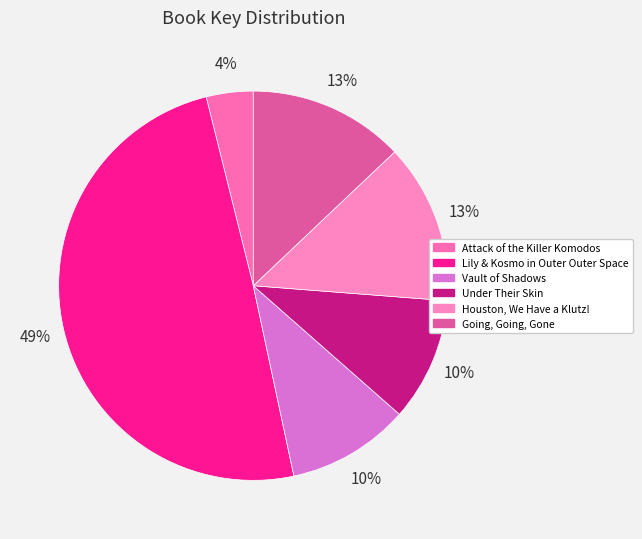

What is the total percentage of Houston, We Have a Klutz! and Vault of Shadows?

23.5%